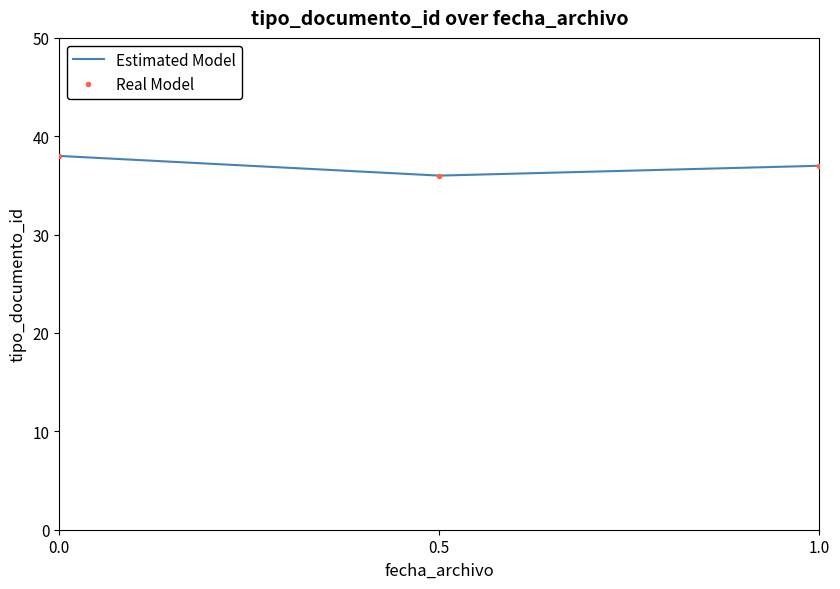

Which series has the largest range (max minus min)?

Estimated Model